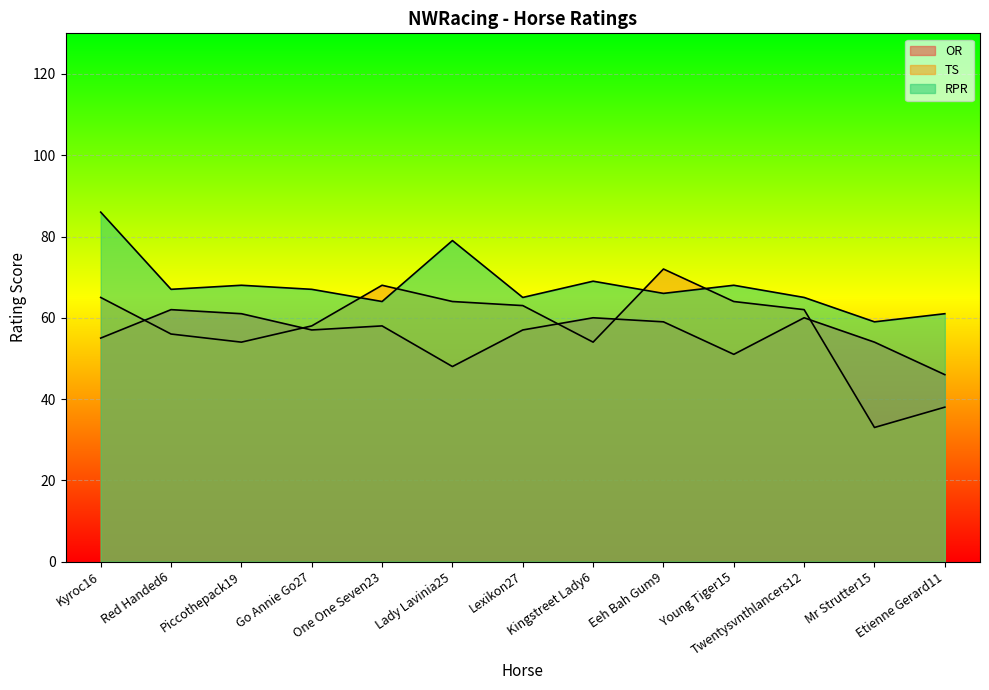

What is the difference between the highest and lowest values at One One Seven23?

10